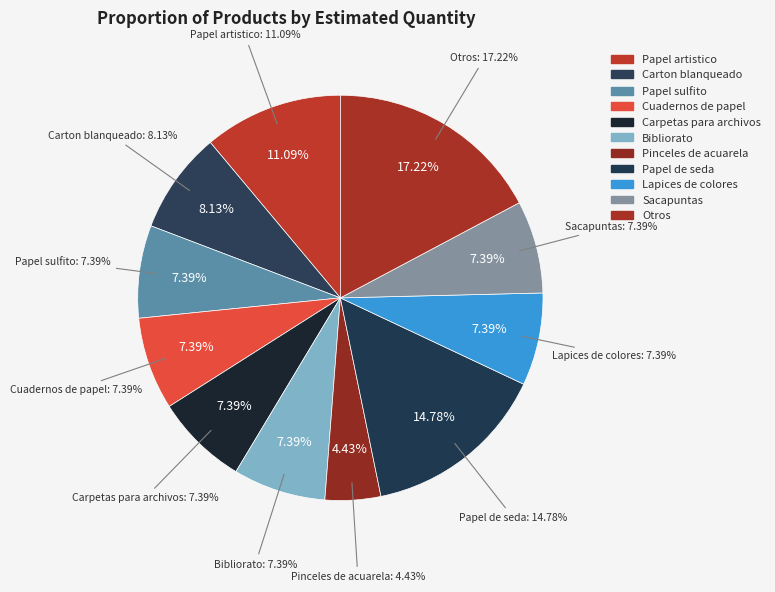

Do Papel artistico and Papel de seda together represent more than half of the pie?

No